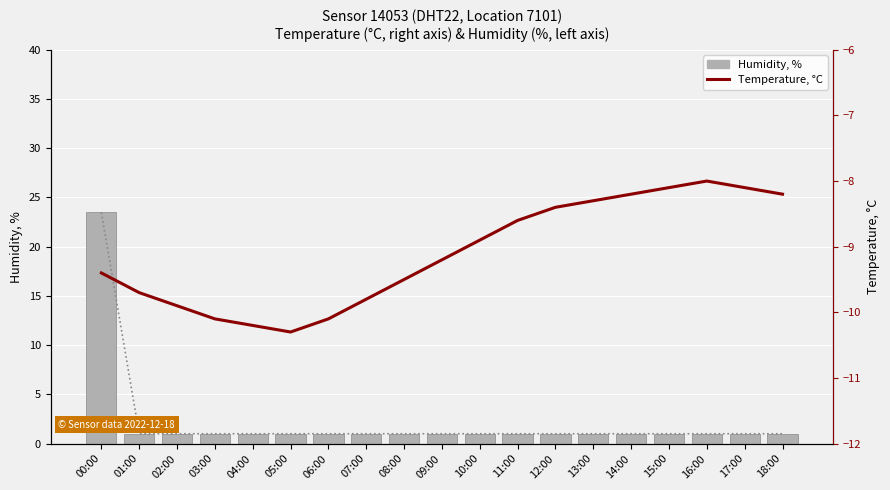

Reading left to right, list all the values displayed in this chart.

humidity trend: 23.5	1.0	1.0	1.0	1.0	1.0	1.0	1.0	1.0	1.0	1.0	1.0	1.0	1.0	1.0	1.0	1.0	1.0	1.0
humidity: 23.5	1.0	1.0	1.0	1.0	1.0	1.0	1.0	1.0	1.0	1.0	1.0	1.0	1.0	1.0	1.0	1.0	1.0	1.0
temperature: -9.4	-9.7	-9.9	-10.1	-10.2	-10.3	-10.1	-9.8	-9.5	-9.2	-8.9	-8.6	-8.4	-8.3	-8.2	-8.1	-8.0	-8.1	-8.2